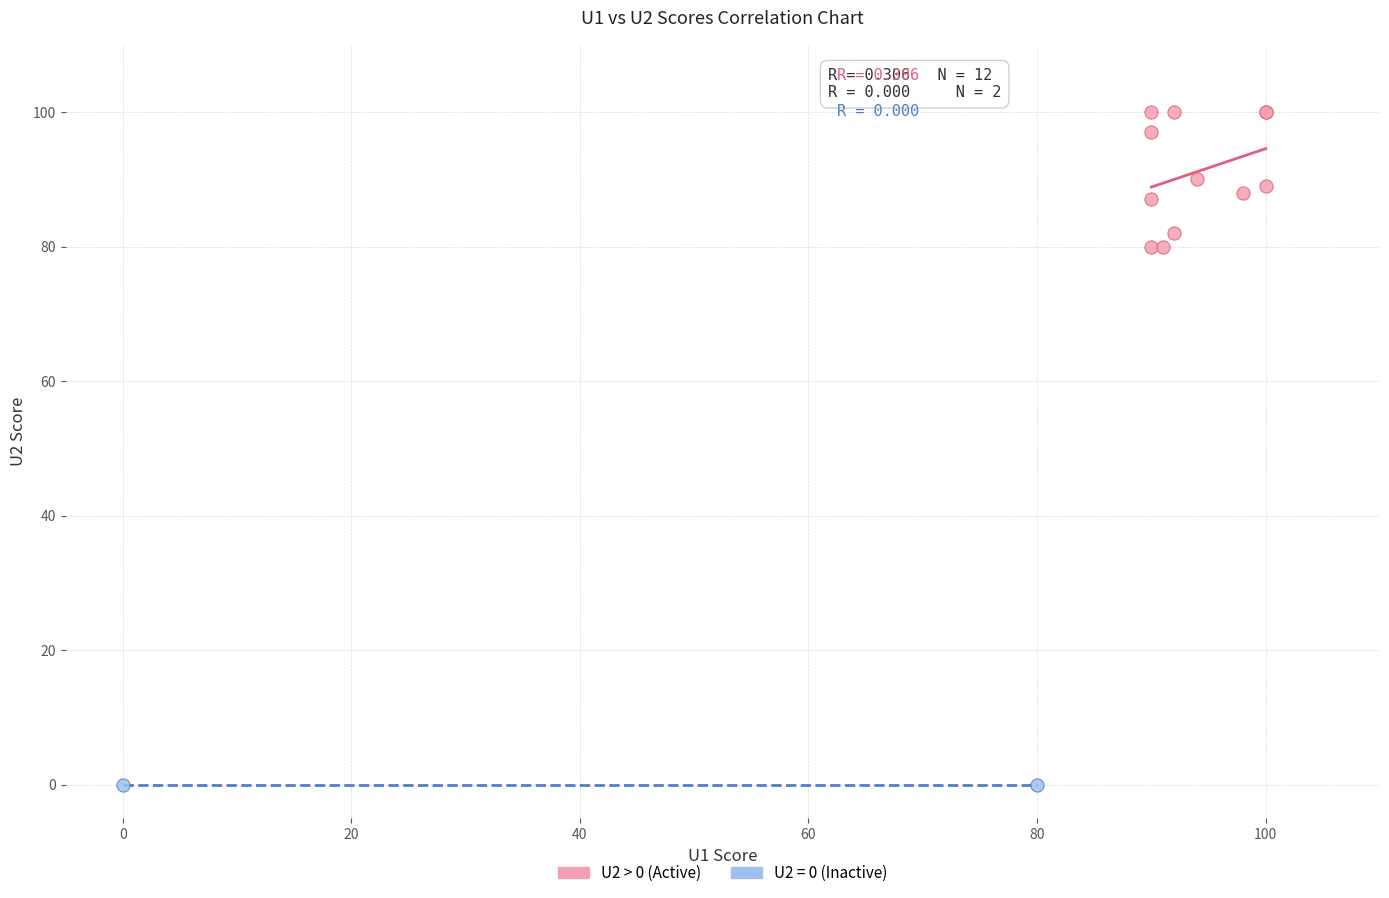

What are all the series names shown in the legend?

U2 > 0 (Active), U2 = 0 (Inactive)